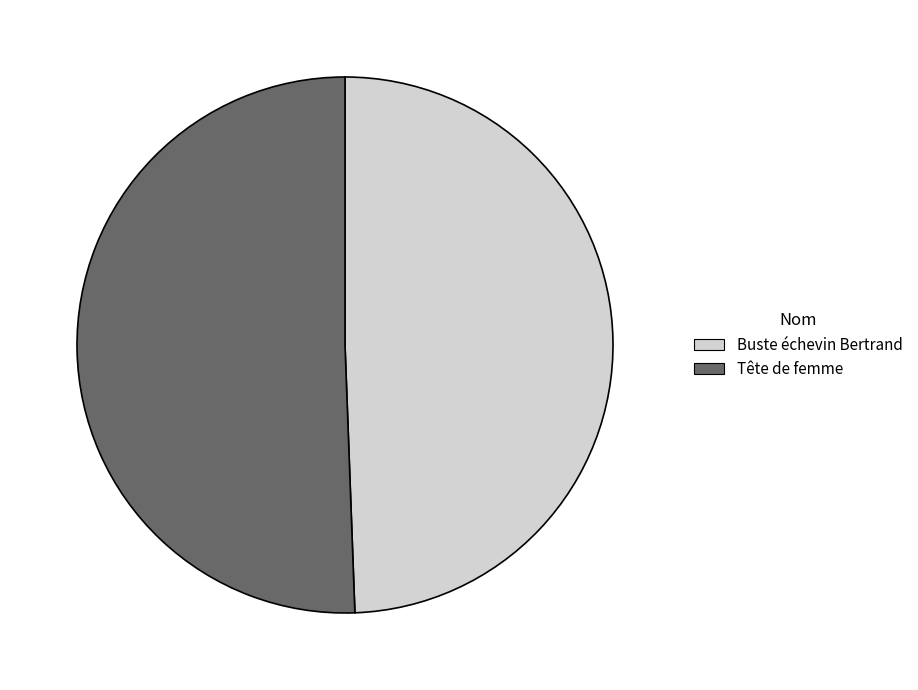

True or false: Buste échevin Bertrand accounts for 43% of the total.

False